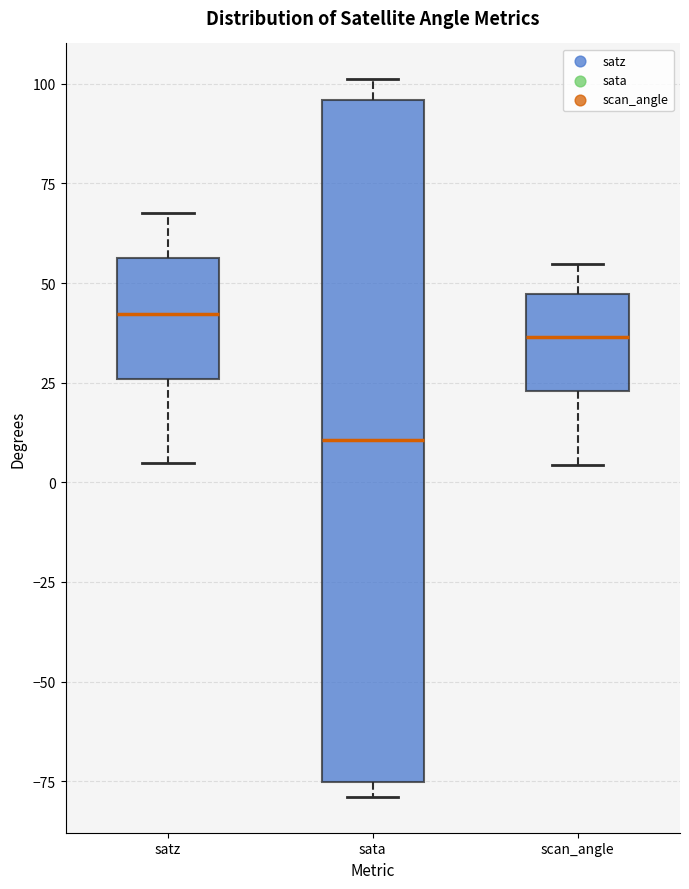

Which box's median line is the highest?

satz